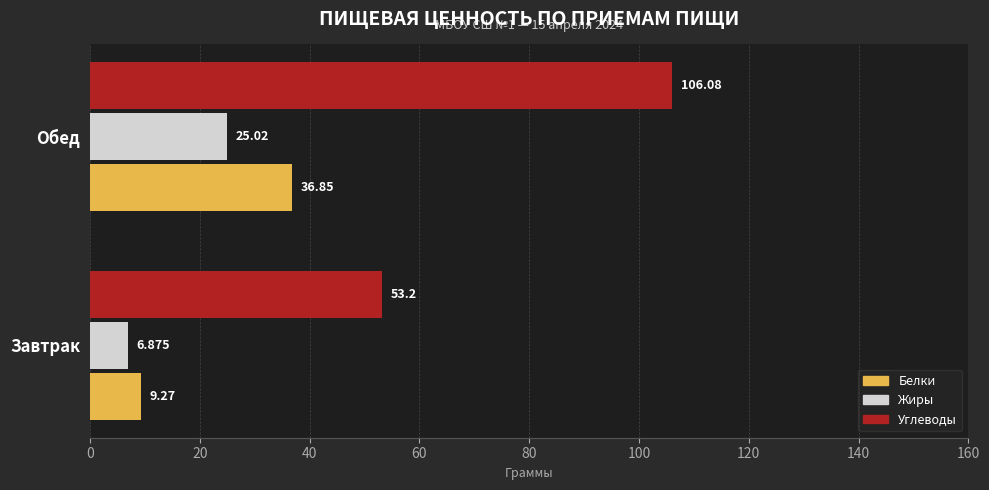

What is the minimum value for Углеводы?

53.2